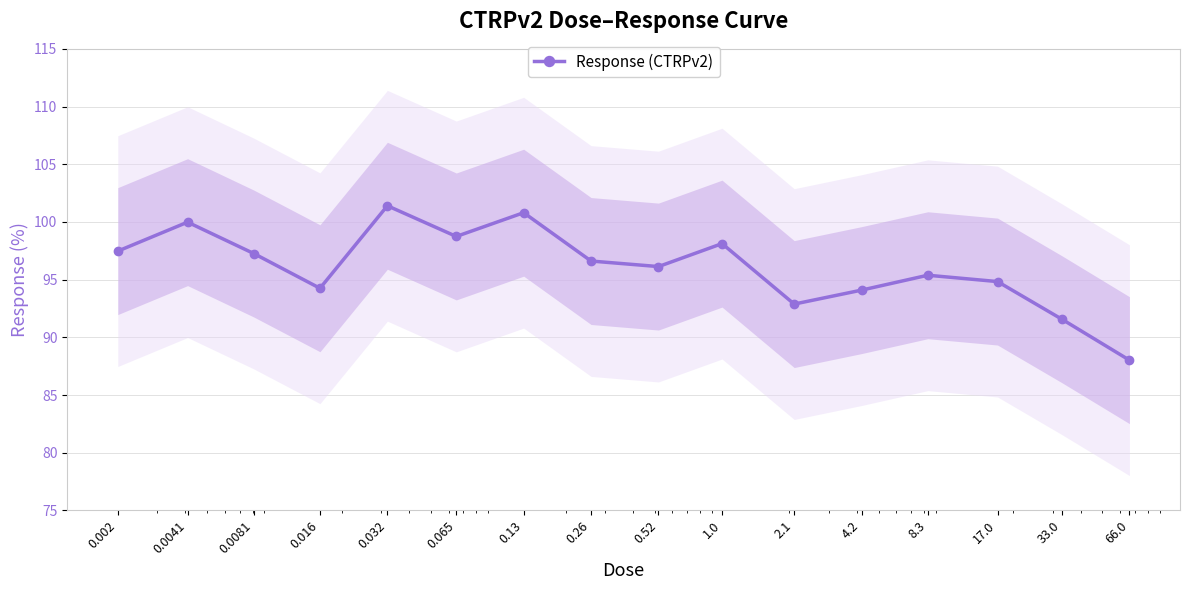

How many values exceed 96?

9